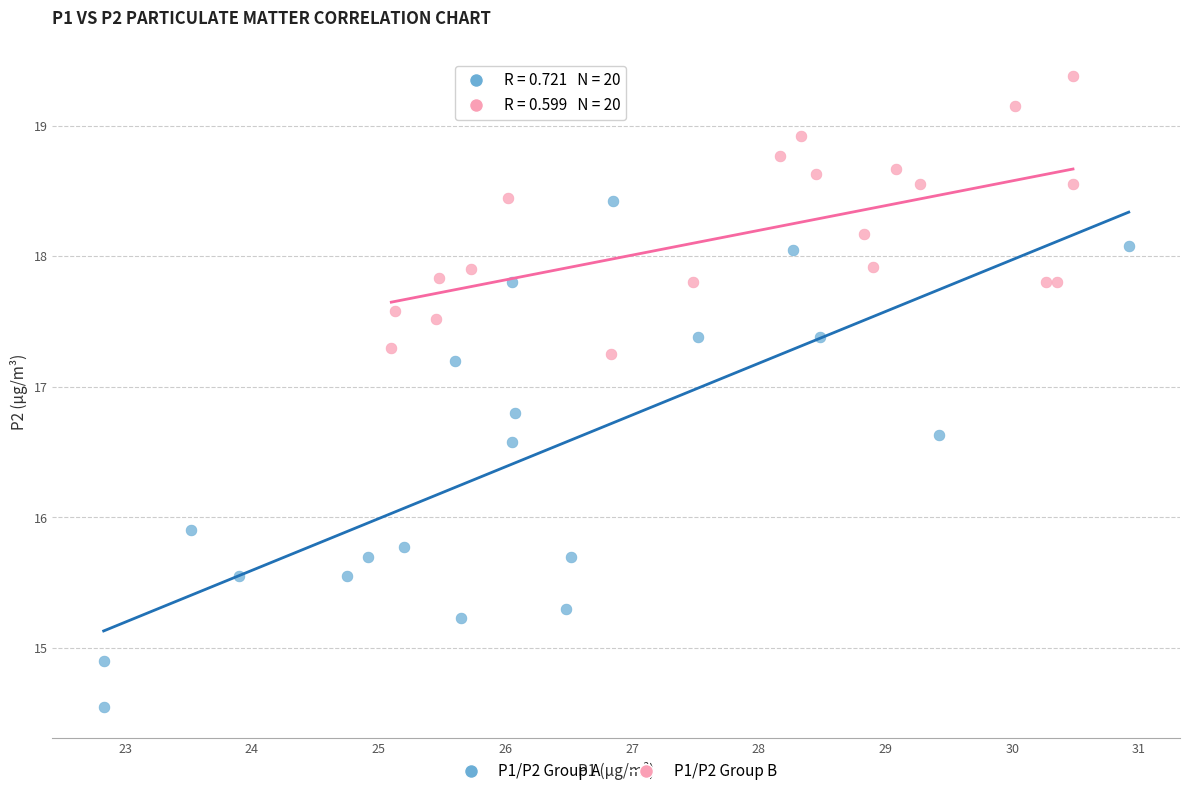

Which series reaches the maximum Y coordinate?

P1/P2 Group B